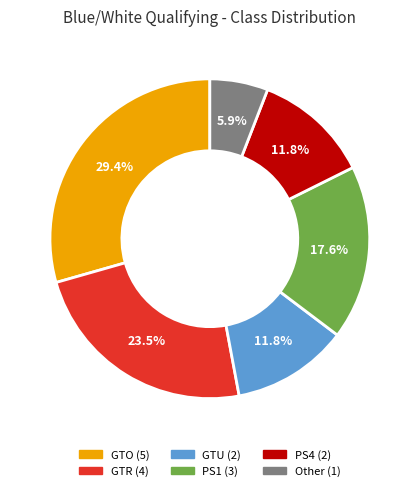

What percentage do PS1 and GTU together represent?

29.4%